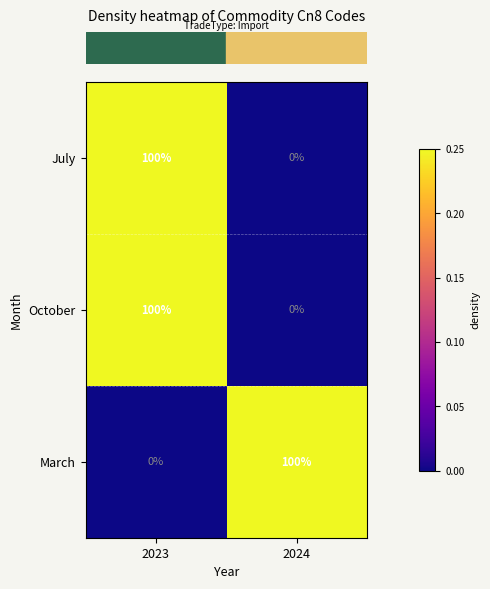

Reading left to right, what are all the values shown in this chart?

July: 100	0
October: 100	0
March: 0	100